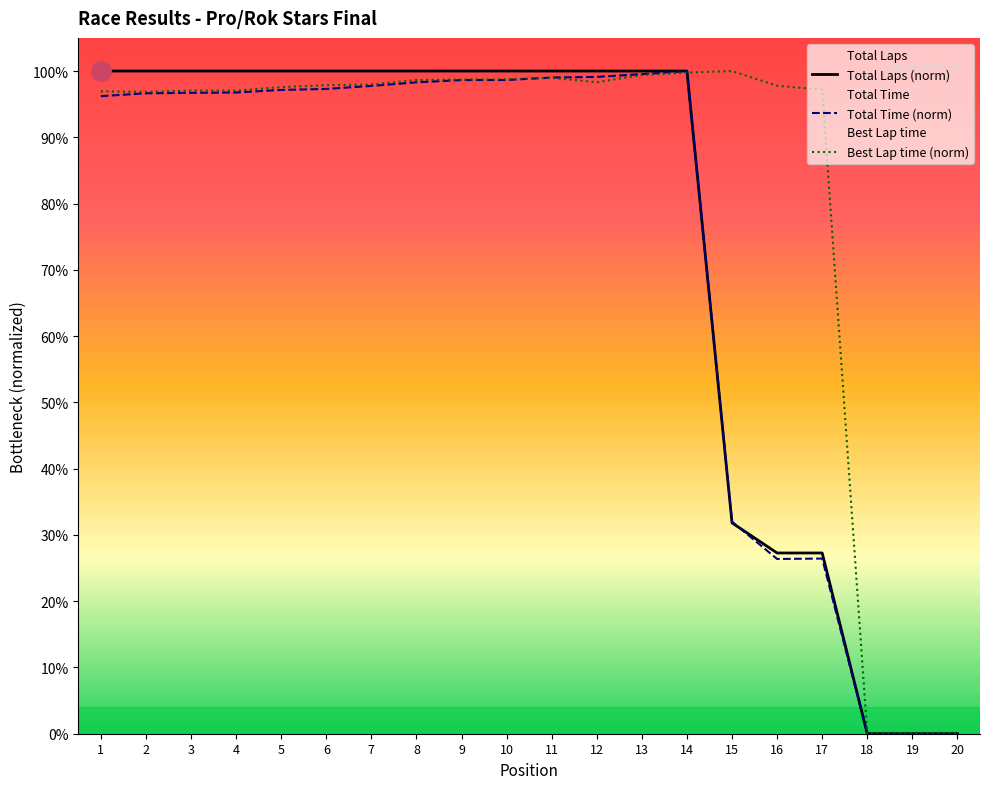

Where is the first local maximum for Total Time (norm)?

14